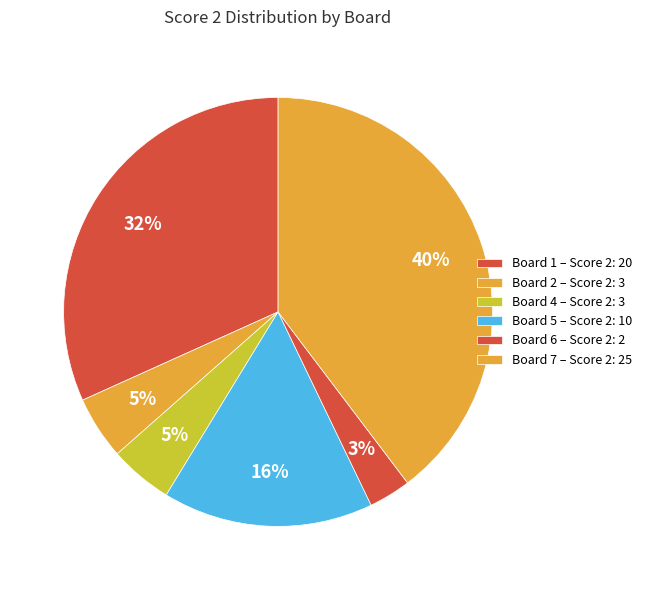

How many slices are in this pie chart?

6